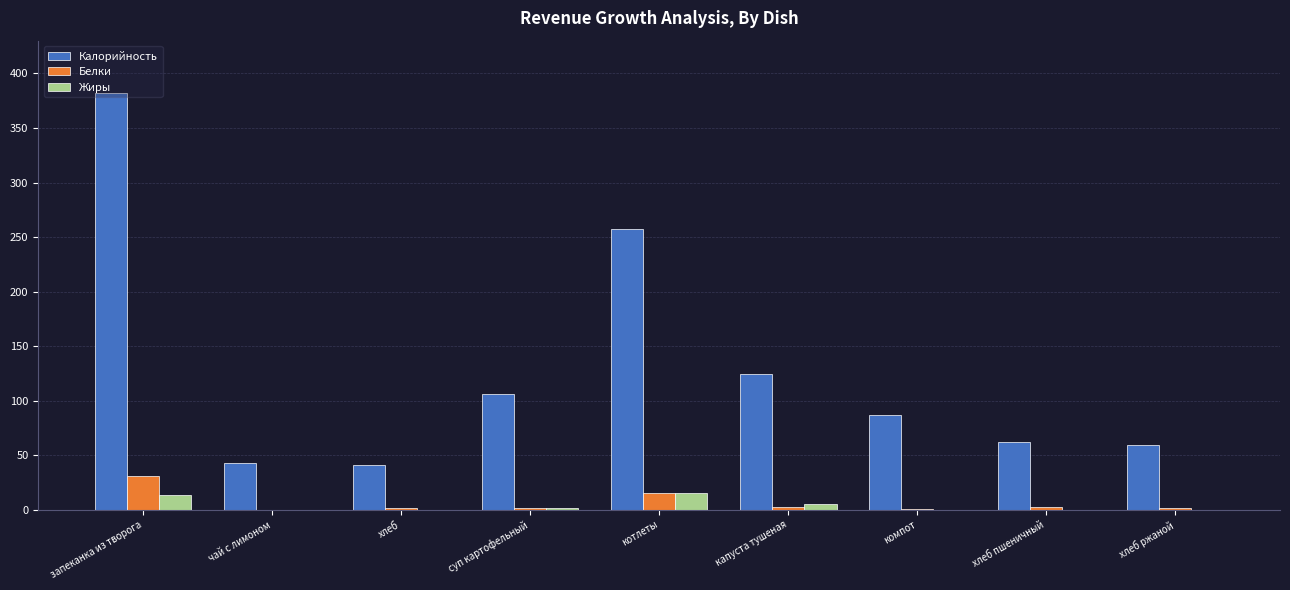

What is the sum of all Калорийность values?

1163.9